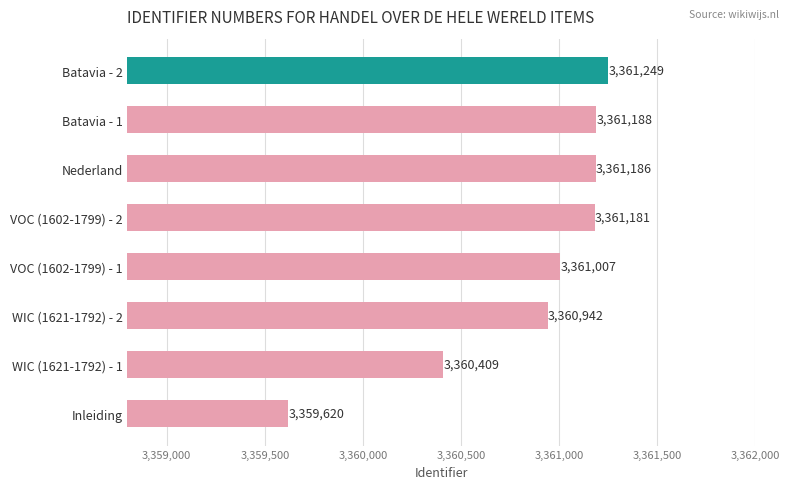

Reading bottom to top, list all the values displayed in this chart.

Inleiding=3359620	WIC (1621-1792) - 1=3360409	WIC (1621-1792) - 2=3360942	VOC (1602-1799) - 1=3361007	VOC (1602-1799) - 2=3361181	Nederland=3361186	Batavia - 1=3361188	Batavia - 2=3361249